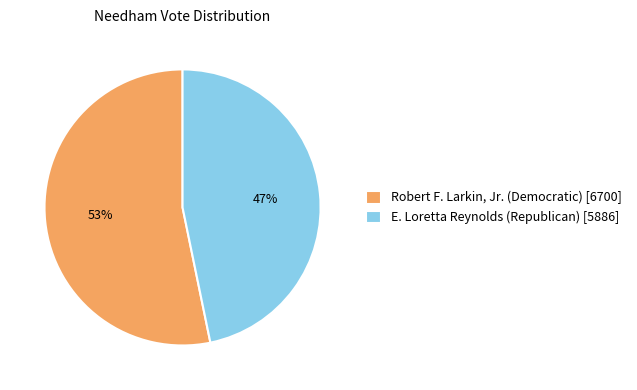

Which category has the biggest portion of the pie?

Robert F. Larkin, Jr. (Democratic) [6700]